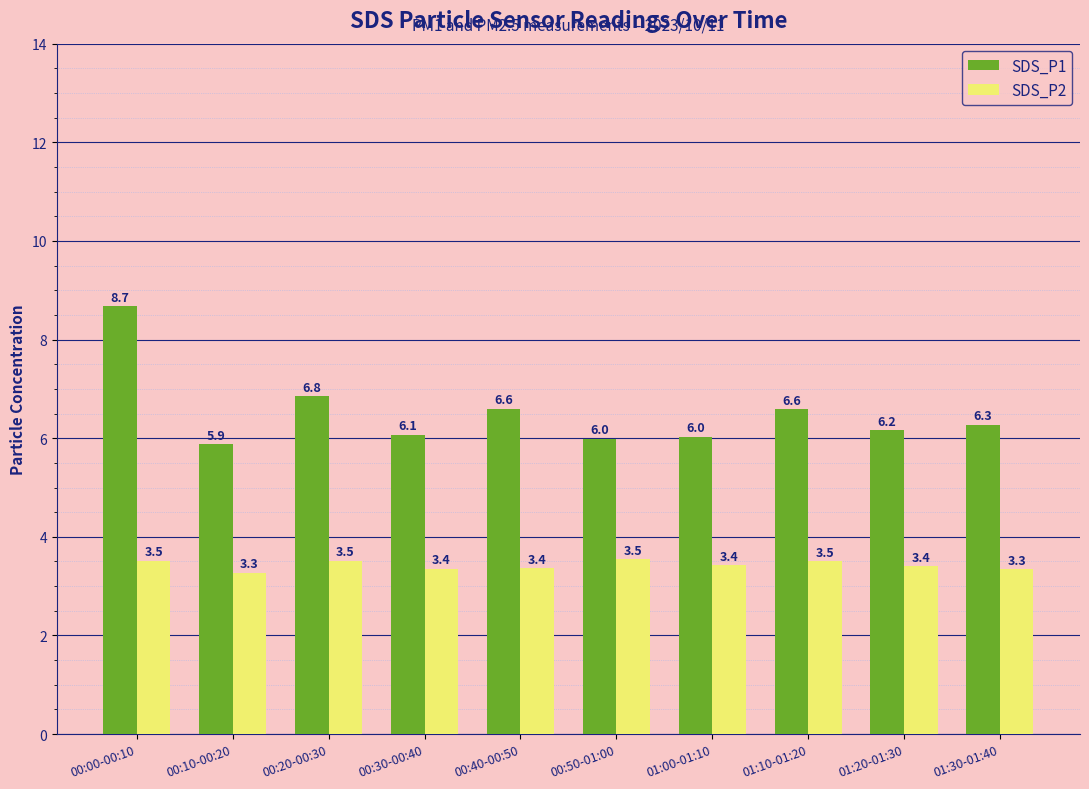

How many values in the SDS_P1 series exceed 6?

8